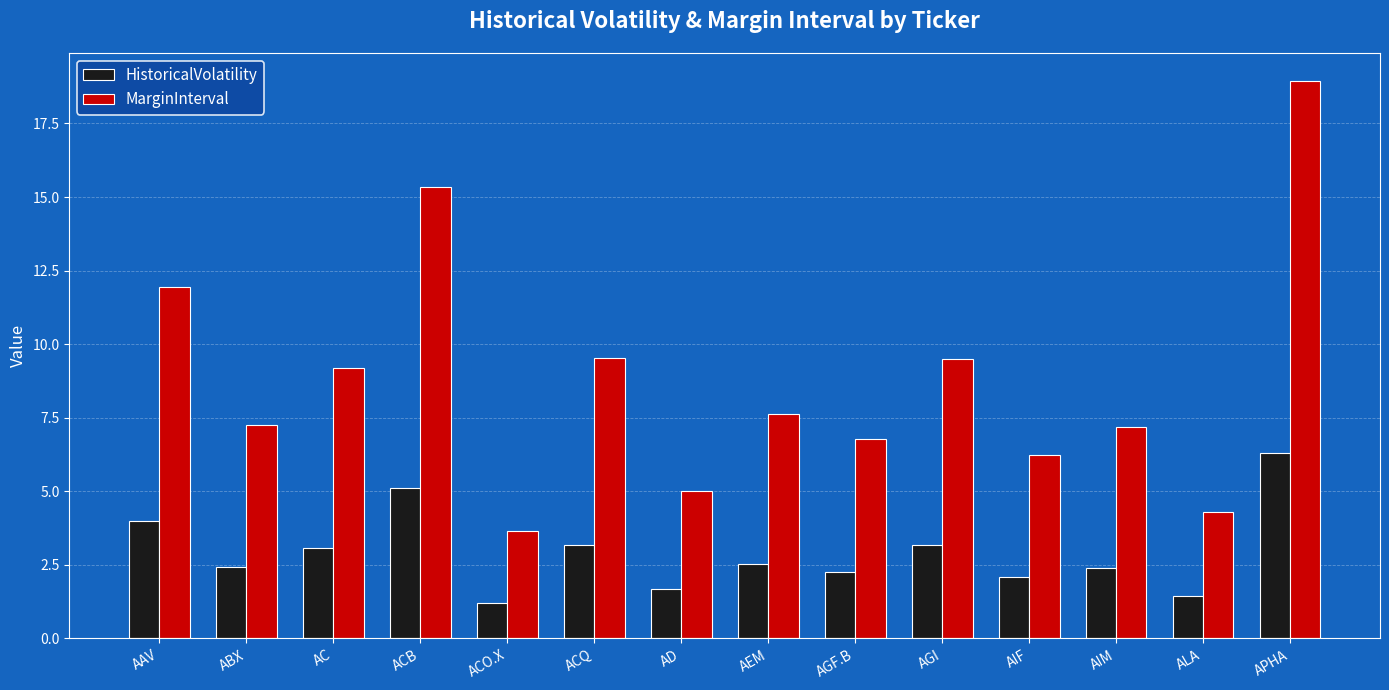

True or false: MarginInterval has a value of 9.5 at ACQ.

True